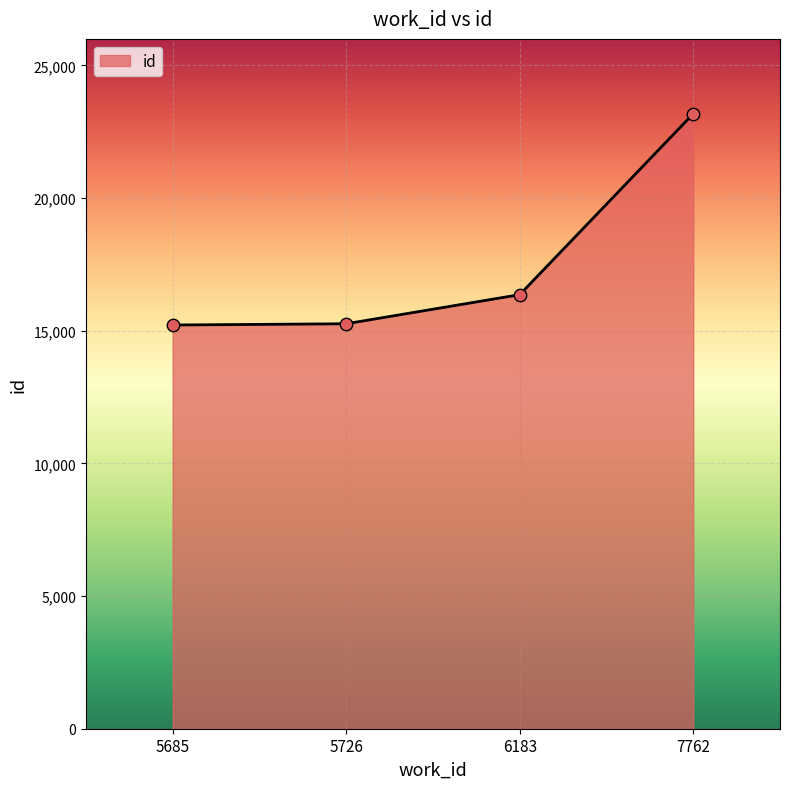

What is the ratio of the value at 5685 to the value at 6183?

0.9